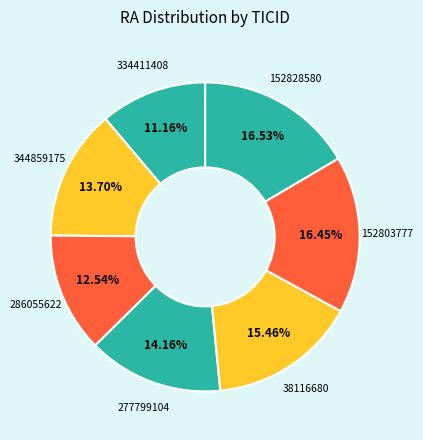

Count the number of slices in the pie.

7